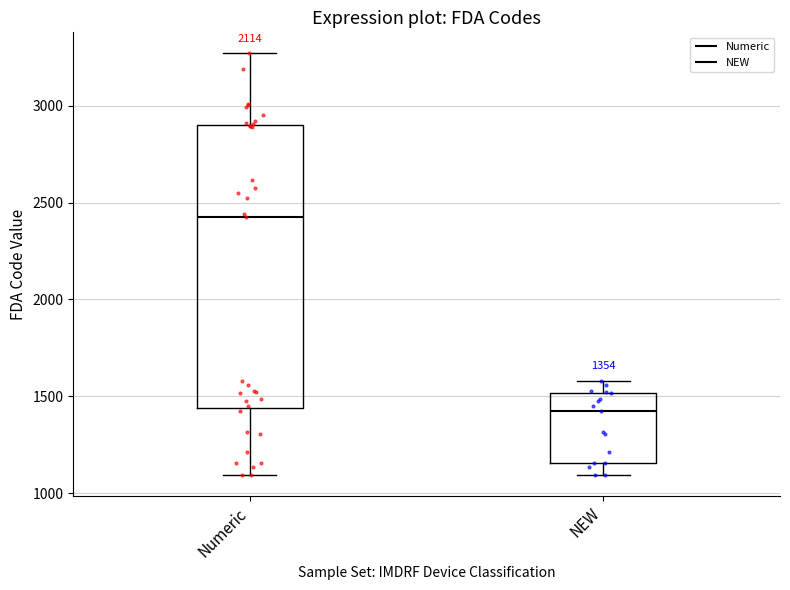

Which box has the lowest median line?

NEW